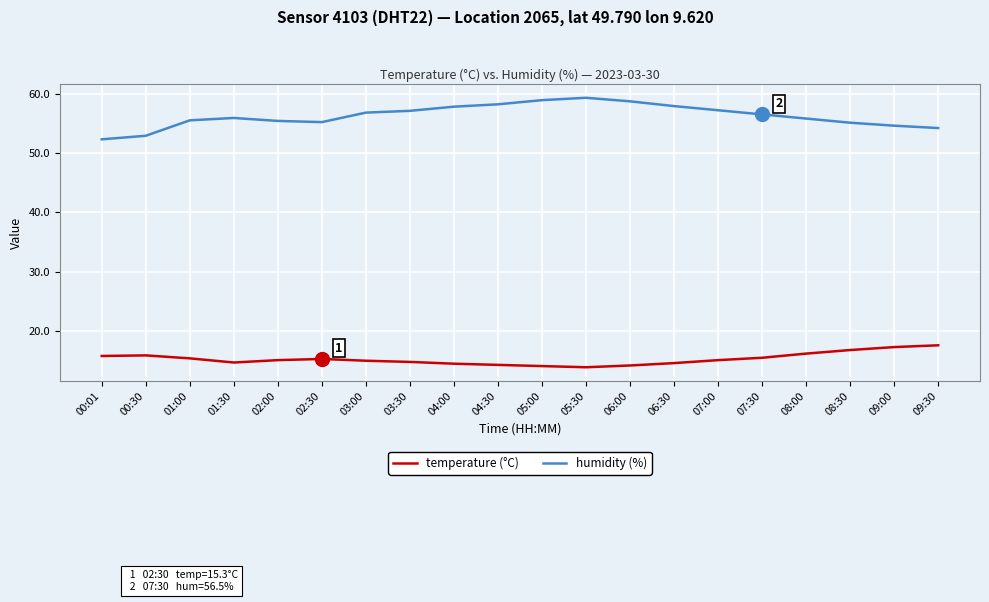

Read the humidity (%) value at 00:30.

52.9